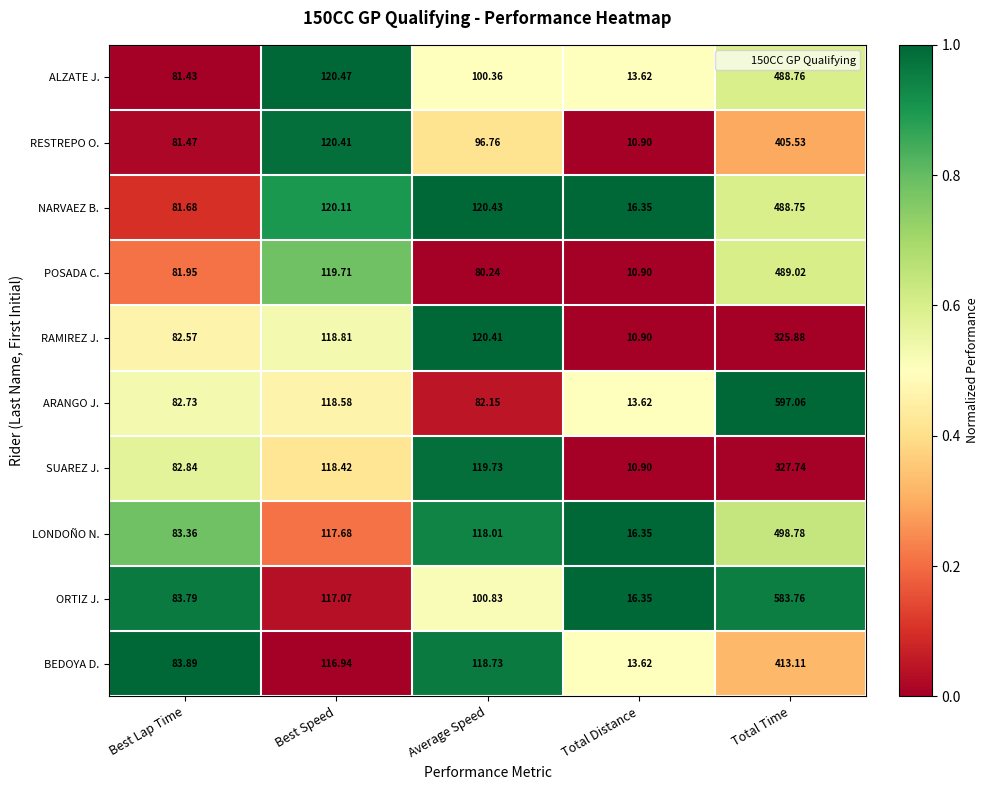

Which series has the widest spread of values?

ARANGO J.